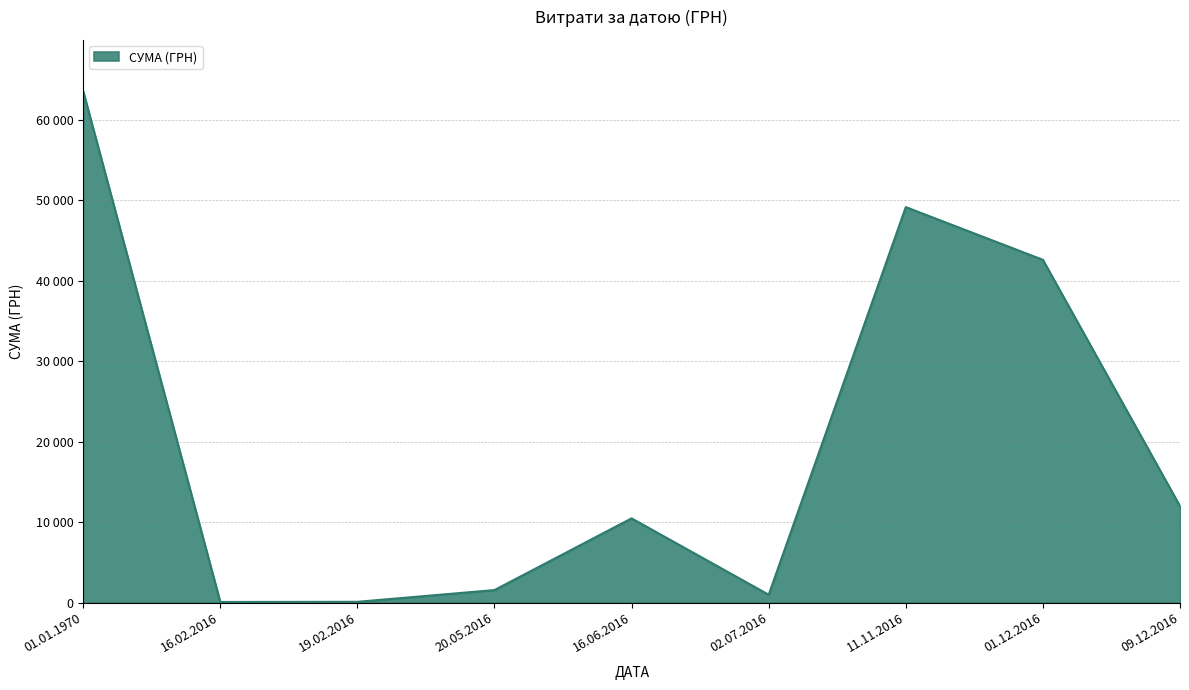

At which label is the value closest to 31816?

01.12.2016